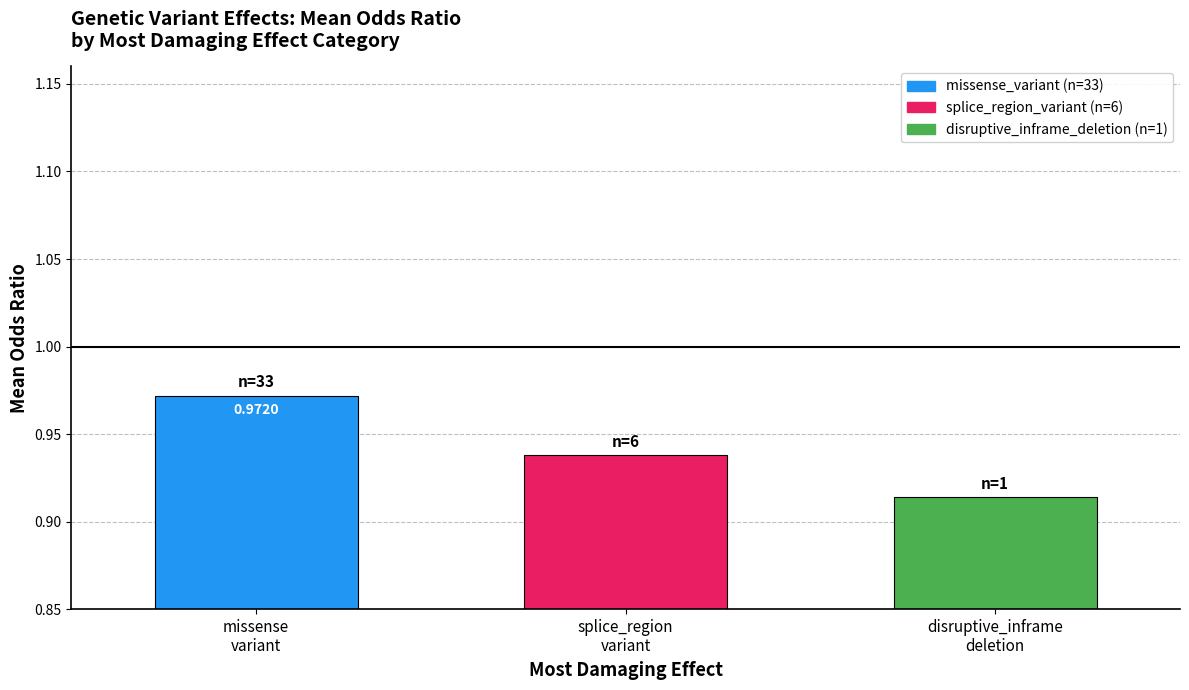

Rank the categories by value from highest to lowest.

missense
variant, splice_region
variant, disruptive_inframe
deletion